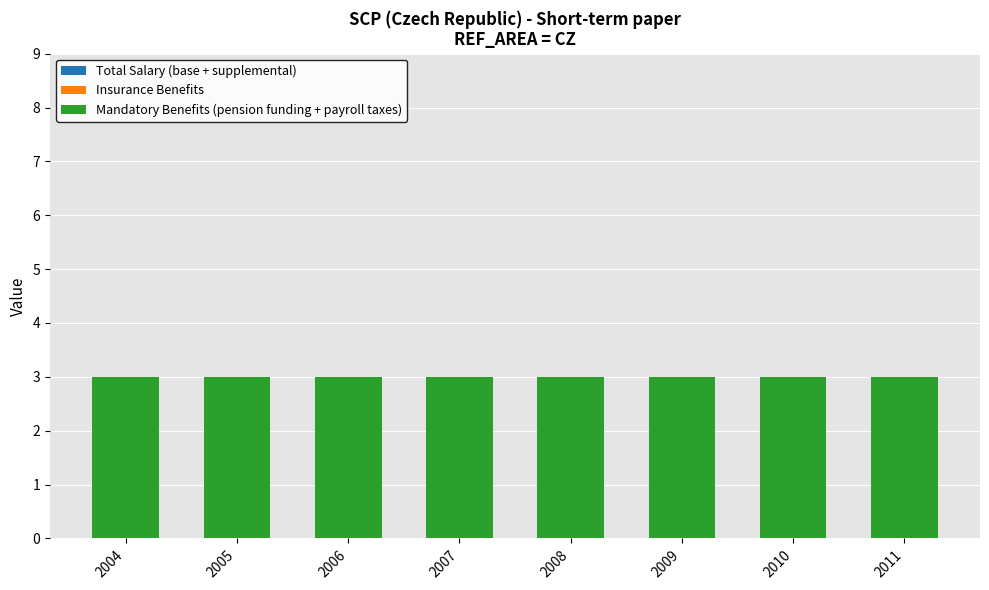

How many bars are there in each group?

3